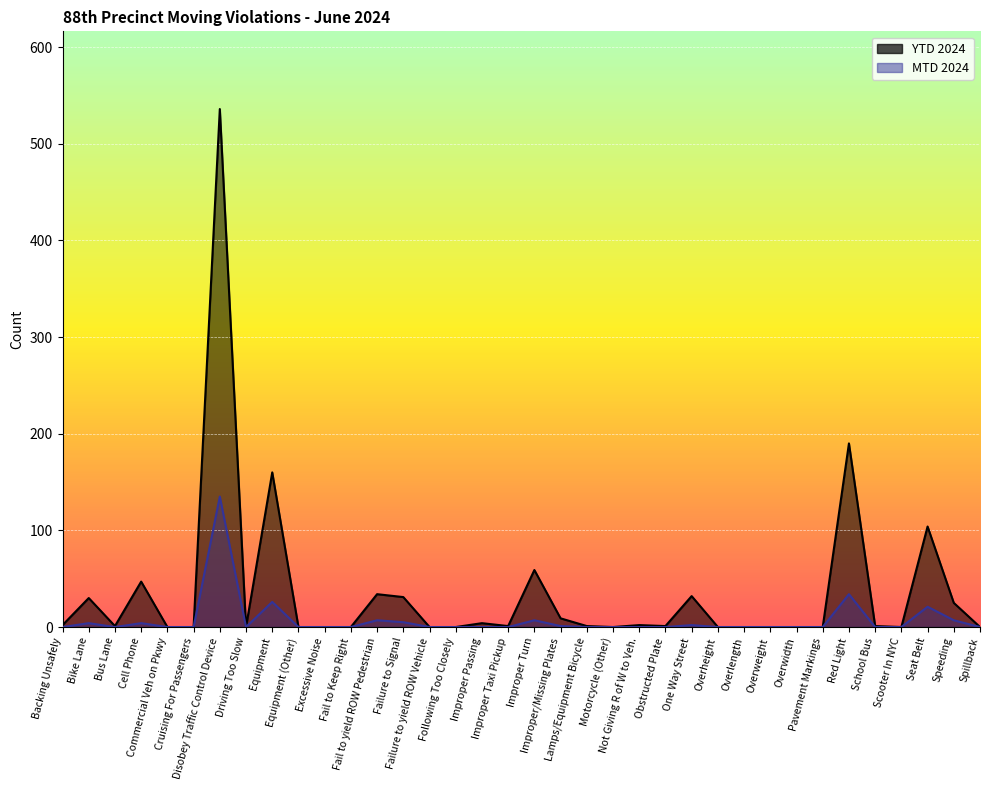

The YTD 2024 series shows 32 at One Way Street. True or false?

True